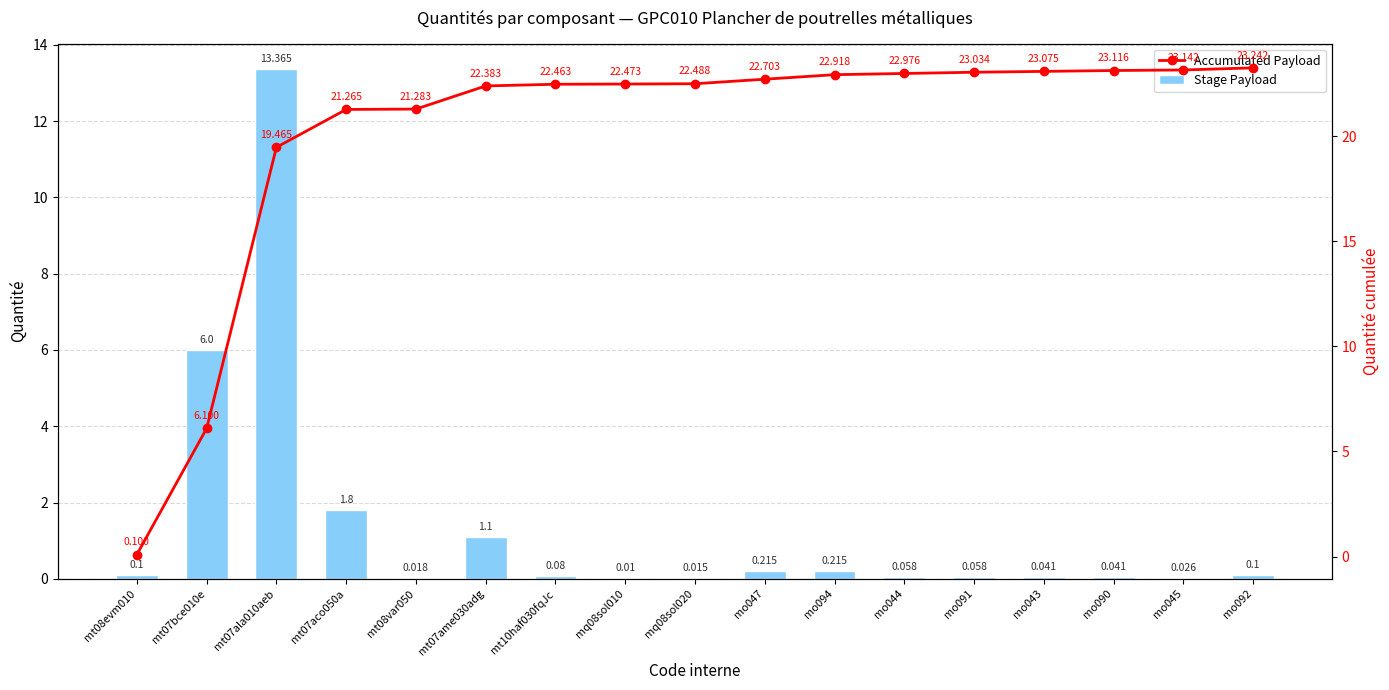

Reading left to right, list all the values displayed in this chart.

Stage Payload: mt08evm010=0.1	mt07bce010e=6.0	mt07ala010aeb=13.4	mt07aco050a=1.8	mt08var050=0.0	mt07ame030adg=1.1	mt10haf030fqJc=0.1	mq08sol010=0.0	mq08sol020=0.0	mo047=0.2	mo094=0.2	mo044=0.1	mo091=0.1	mo043=0.0	mo090=0.0	mo045=0.0	mo092=0.1
Accumulated Payload: mt08evm010=0.1	mt07bce010e=6.1	mt07ala010aeb=19.5	mt07aco050a=21.3	mt08var050=21.3	mt07ame030adg=22.4	mt10haf030fqJc=22.5	mq08sol010=22.5	mq08sol020=22.5	mo047=22.7	mo094=22.9	mo044=23.0	mo091=23.0	mo043=23.1	mo090=23.1	mo045=23.1	mo092=23.2